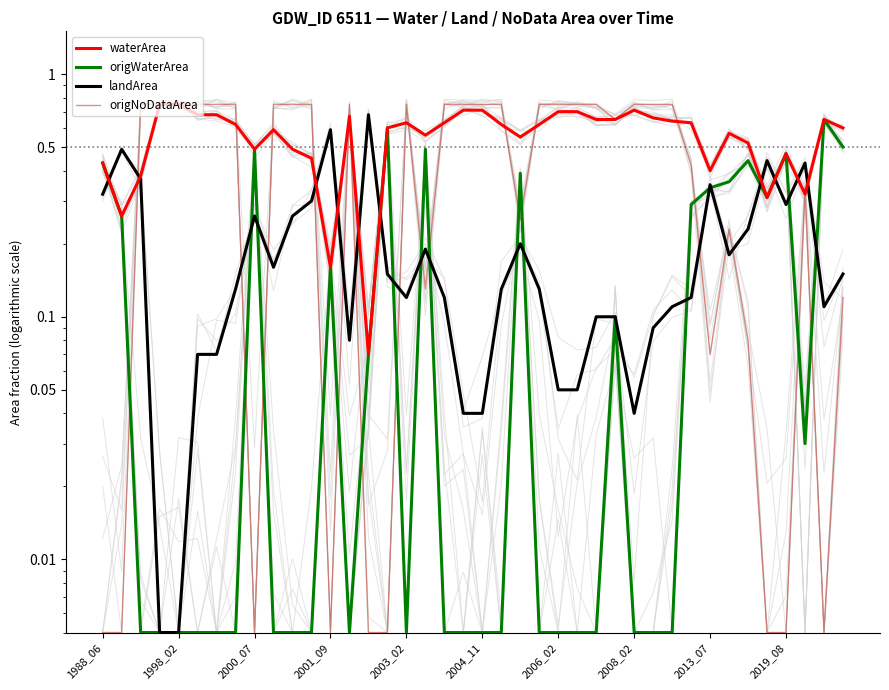

Which category has the lowest value across all series?

2000_07